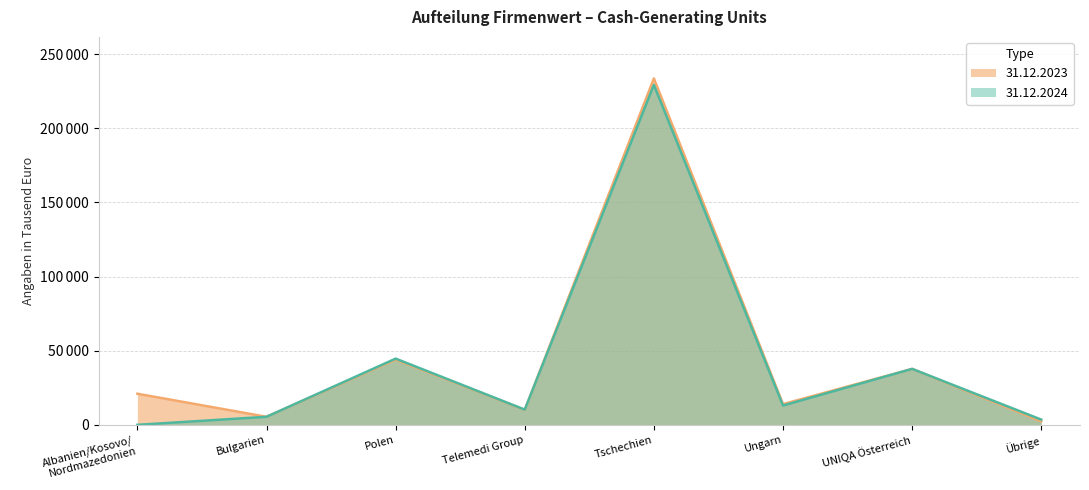

Does the chart have visible grid lines?

Yes